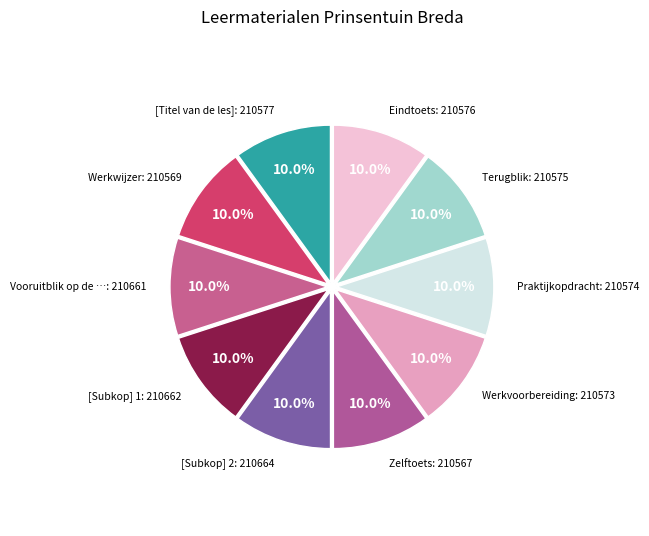

Count the number of slices in the pie.

10